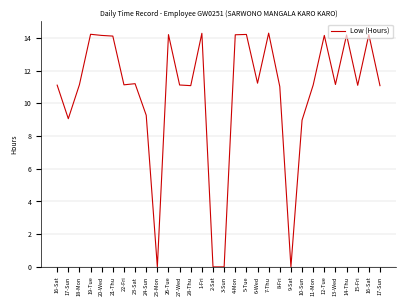

Does the chart display data point markers on the line(s)?

No